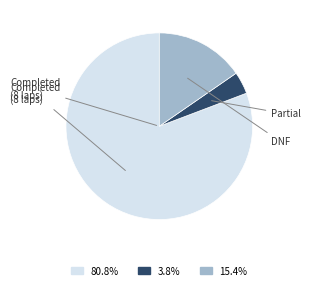

Does any single category account for the majority?

Yes